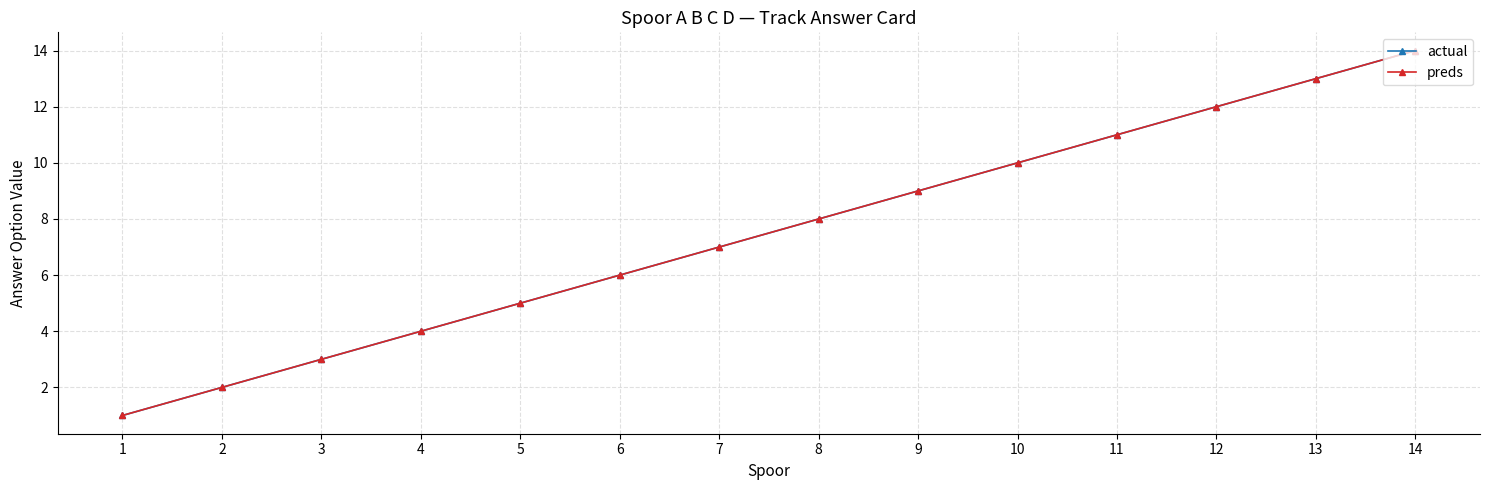

What is the value of the preds point at the 5th from the left?

5